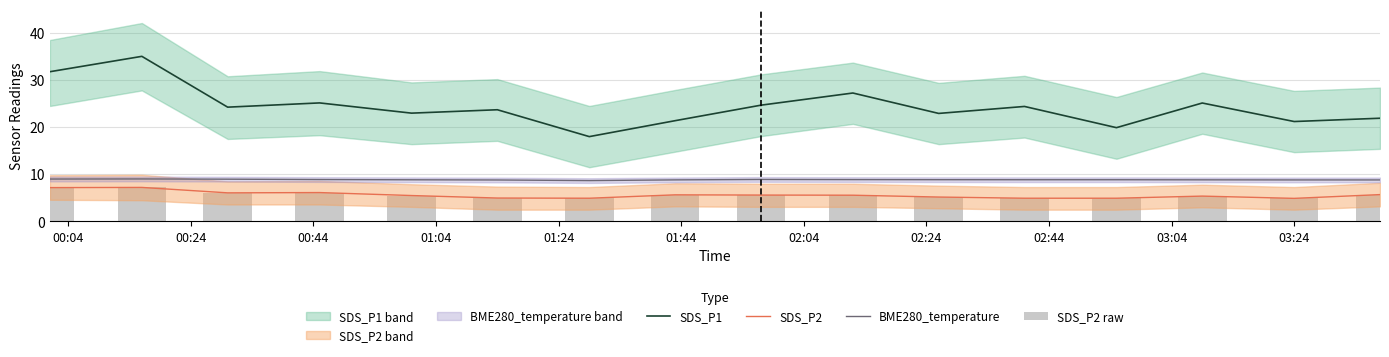

At which label is BME280_temperature closest to 8?

02:04